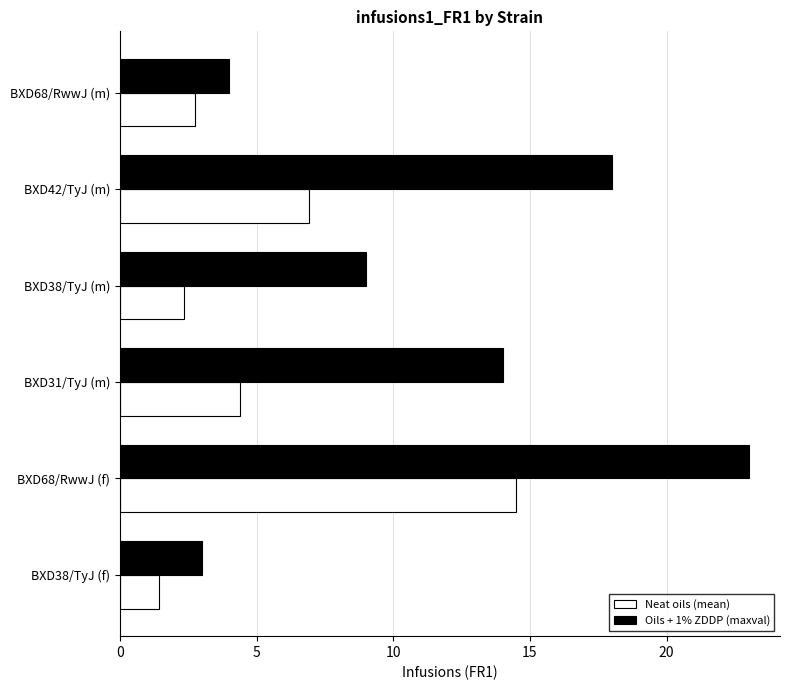

List the labels in order of Oils + 1% ZDDP (maxval) value, smallest first.

BXD38/TyJ (f), BXD68/RwwJ (m), BXD38/TyJ (m), BXD31/TyJ (m), BXD42/TyJ (m), BXD68/RwwJ (f)